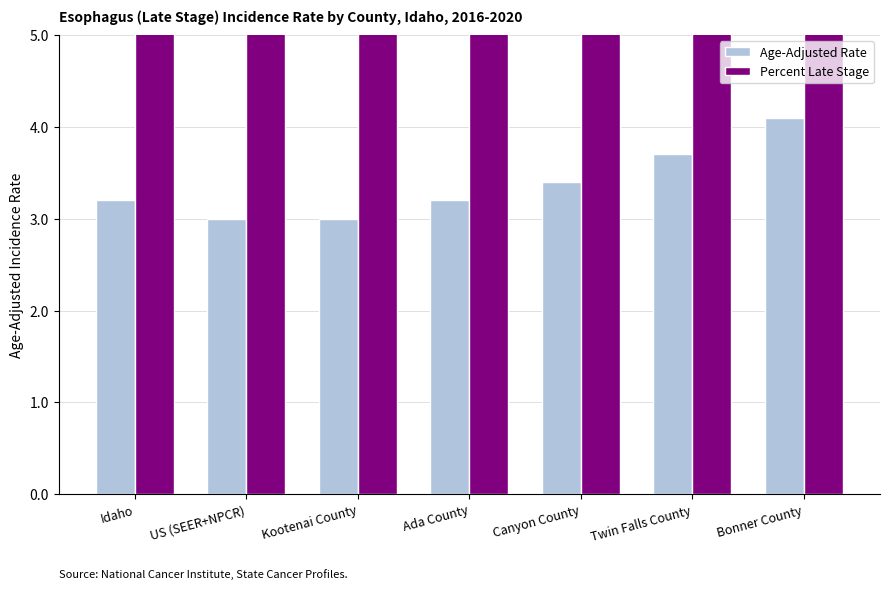

Reading left to right, transcribe all the data shown in this chart.

Age-Adjusted Rate: Idaho=3.2	US (SEER+NPCR)=3.0	Kootenai County=3.0	Ada County=3.2	Canyon County=3.4	Twin Falls County=3.7	Bonner County=4.1
Percent Late Stage: Idaho=68.4	US (SEER+NPCR)=66.9	Kootenai County=73.3	Ada County=68.5	Canyon County=72.4	Twin Falls County=63.0	Bonner County=70.8